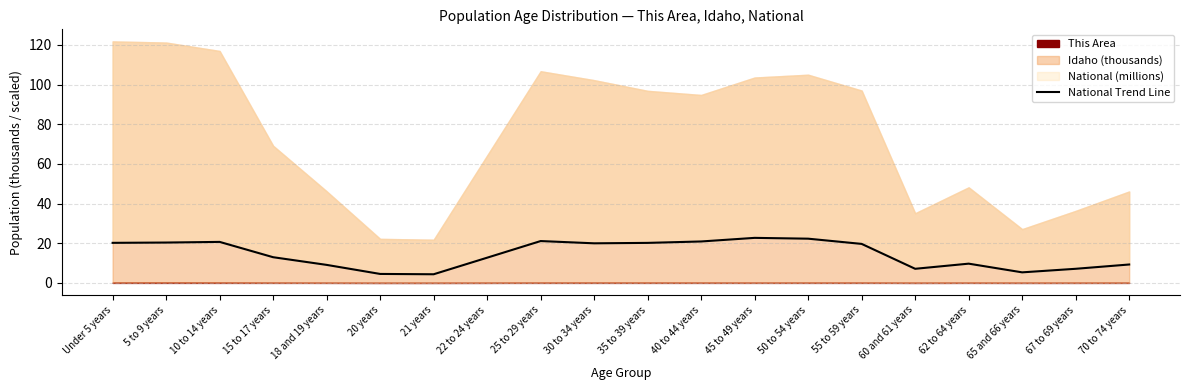

What is the difference between the maximum and minimum values?

18.4